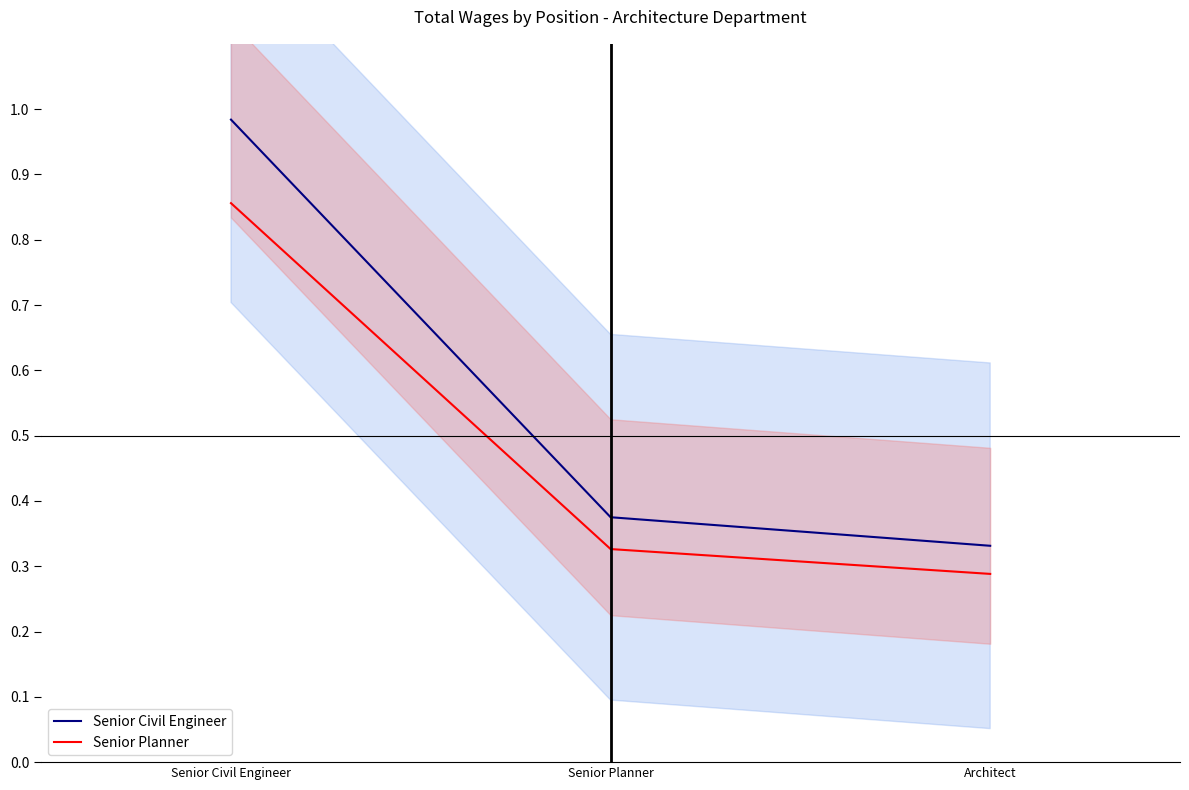

What value does the Senior Civil Engineer series have at Senior Civil Engineer?

1.0